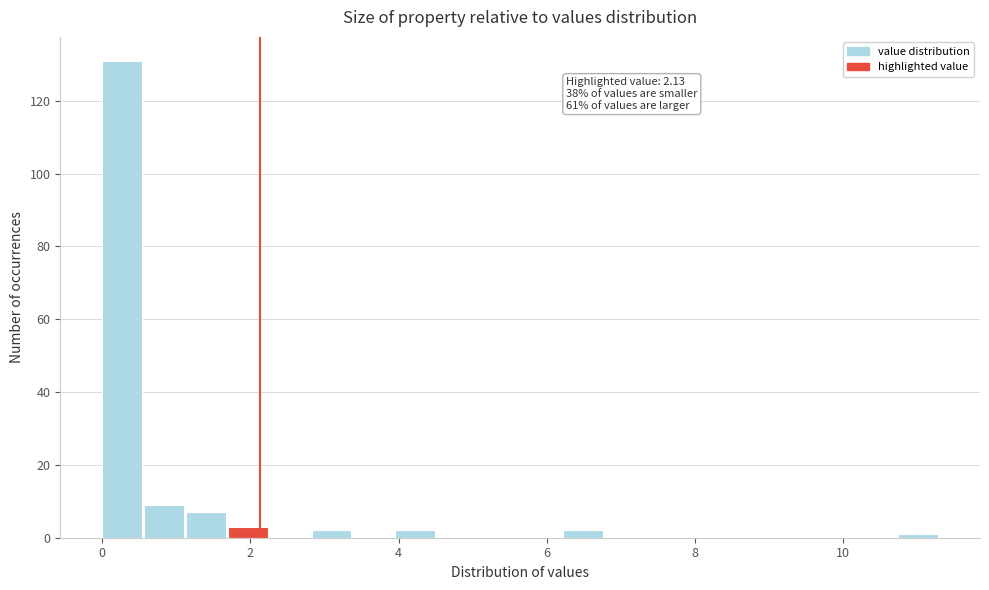

Read against the x-axis, roughly where is the centre of the tallest bar?

0.2